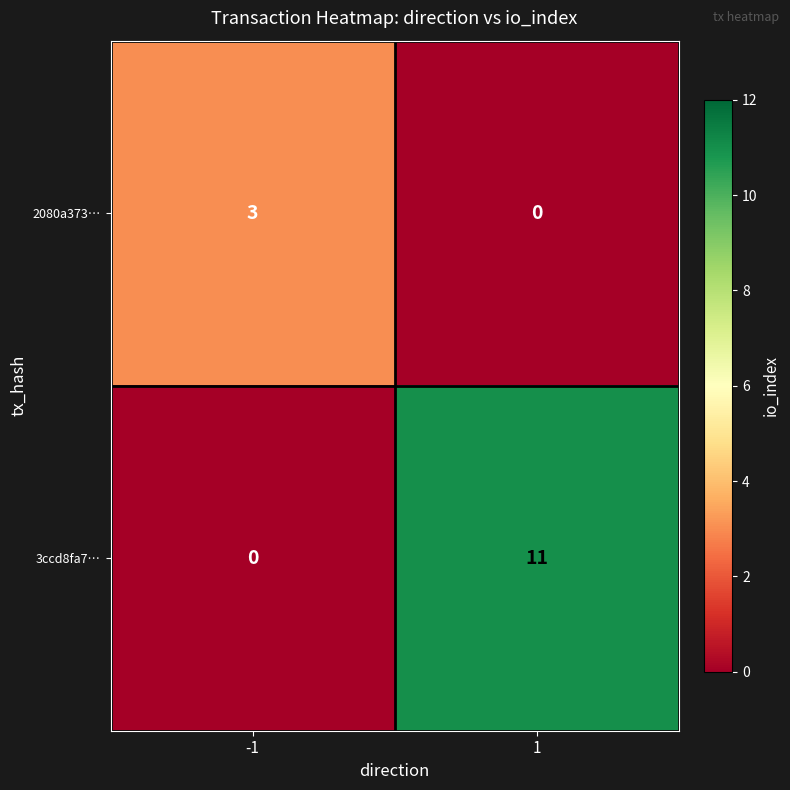

Read the 3ccd8fa7… value at 1, to the nearest 10.

10